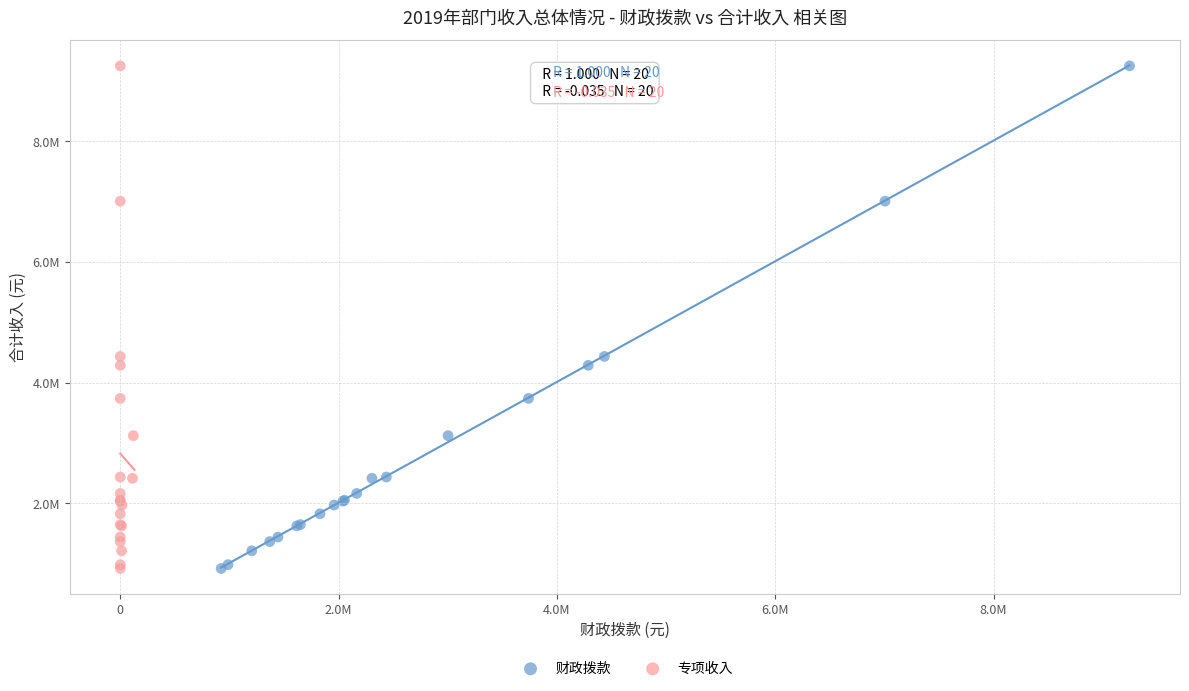

What are all the series names shown in the legend?

财政拨款, 专项收入